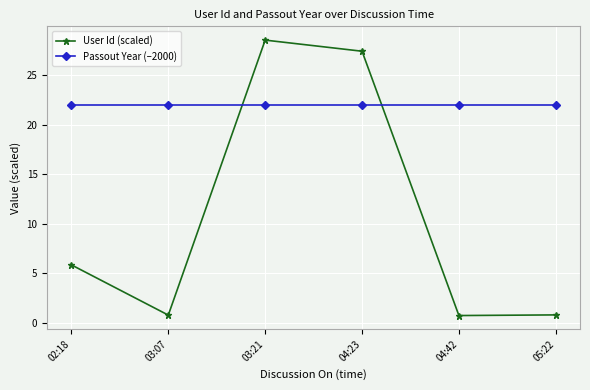

After their last crossing, which series has the higher values: User Id (scaled) or Passout Year (–2000)?

Passout Year (–2000)